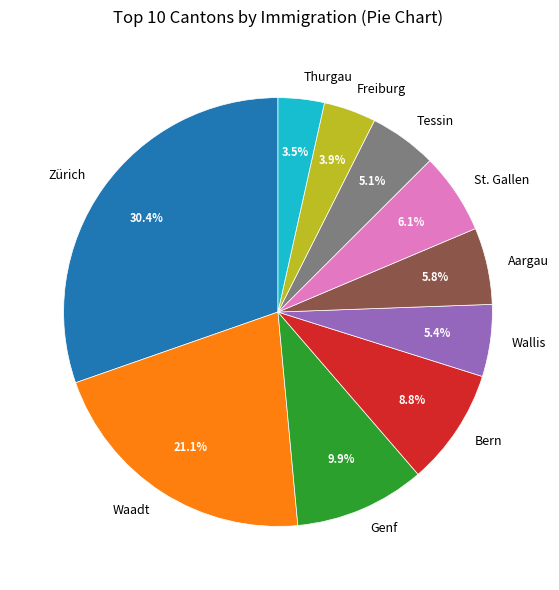

Do Freiburg and Bern together represent more than half of the pie?

No